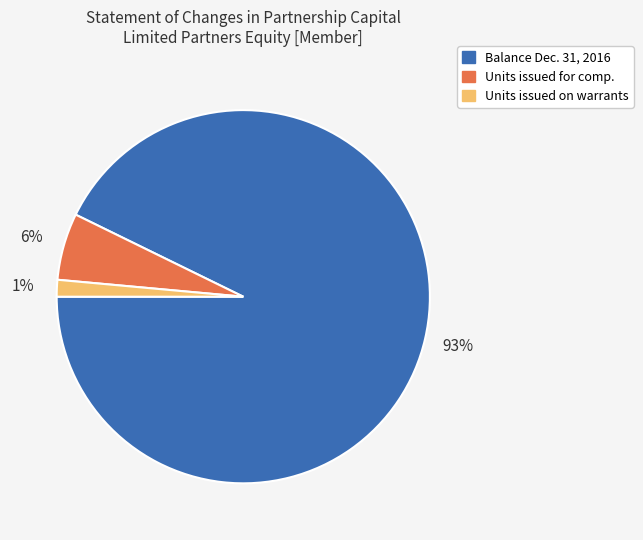

How many slices are in this pie chart?

3